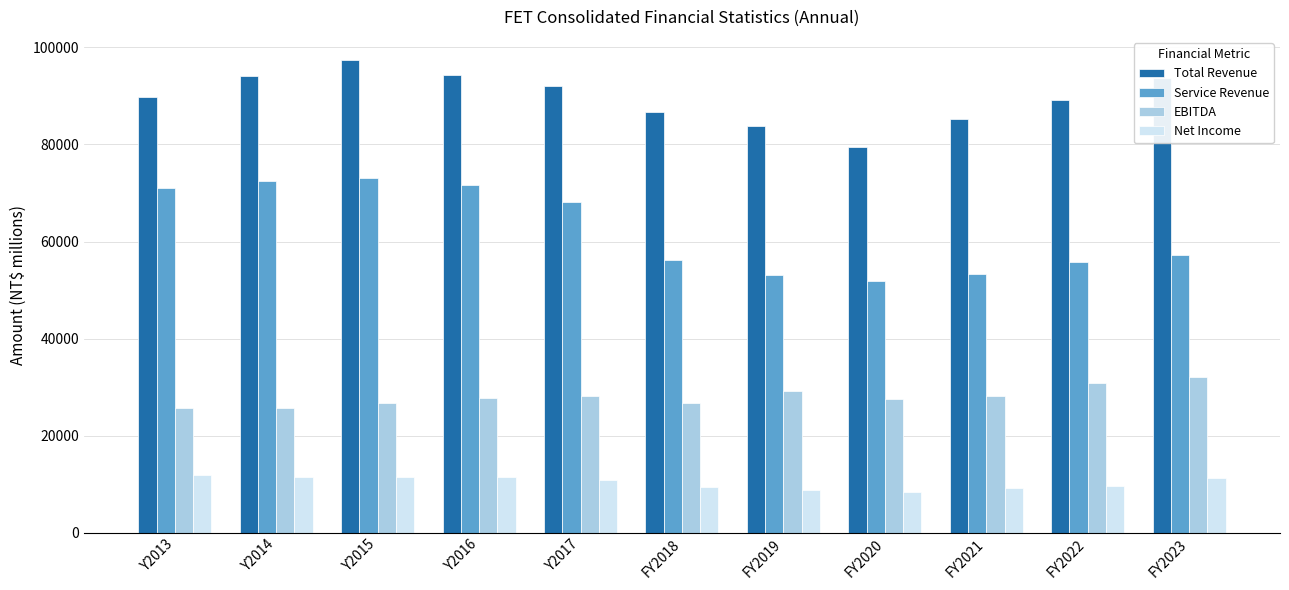

What are all the series names shown in the legend?

Total Revenue, Service Revenue, EBITDA, Net Income